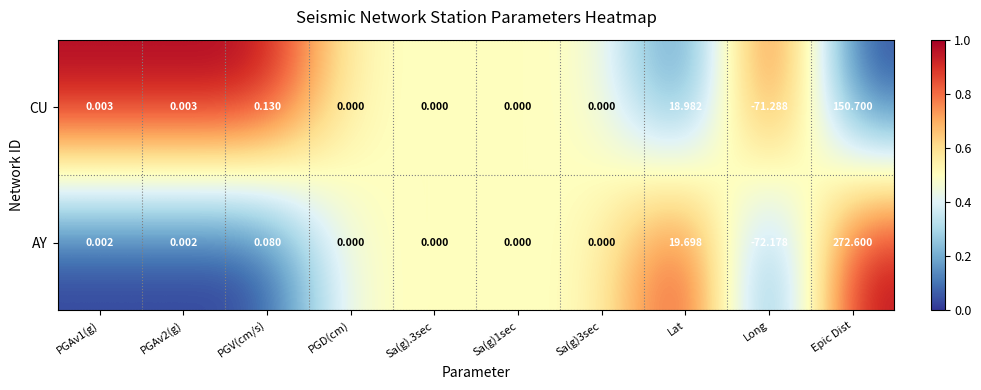

Between PGD(cm) and Long, which series saw the biggest shift?

AY